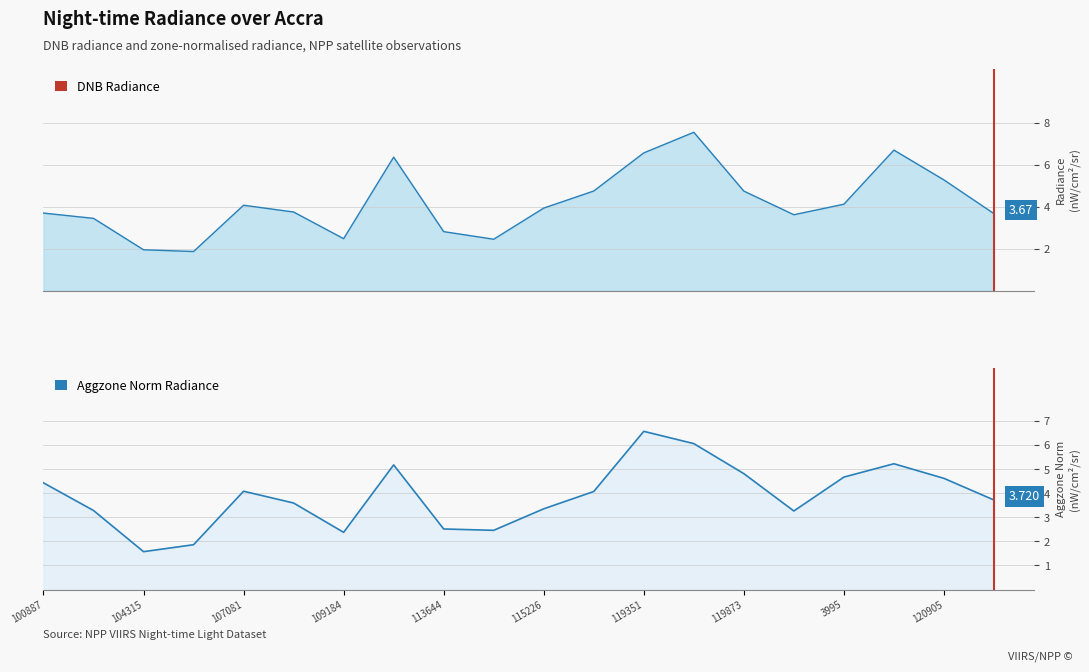

Which series ends up on top after the final intersection of rade9_aggzone_norm and dnbrad?

rade9_aggzone_norm